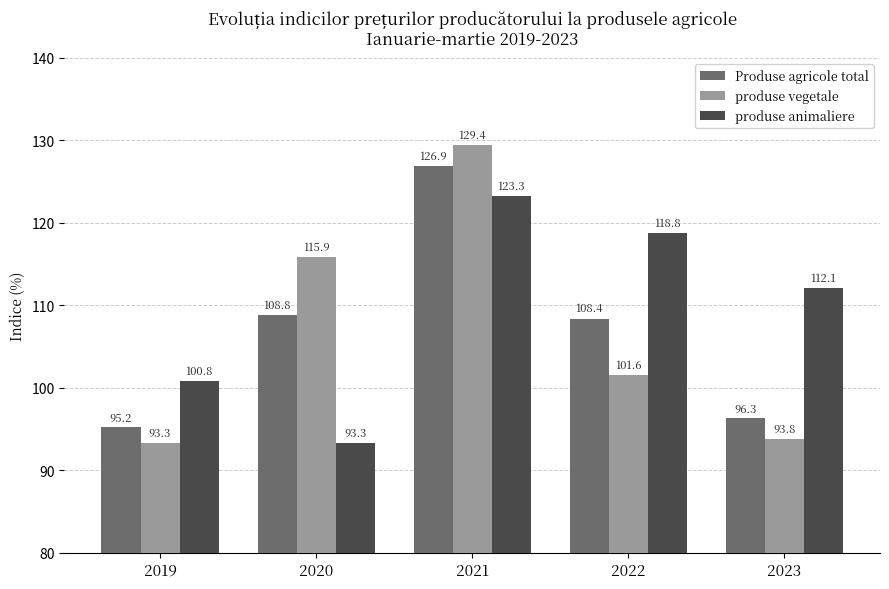

Reading left to right, transcribe all the data shown in this chart.

Produse agricole total: 95.2	108.8	126.9	108.4	96.3
produse vegetale: 93.3	115.9	129.4	101.6	93.8
produse animaliere: 100.8	93.3	123.3	118.8	112.1